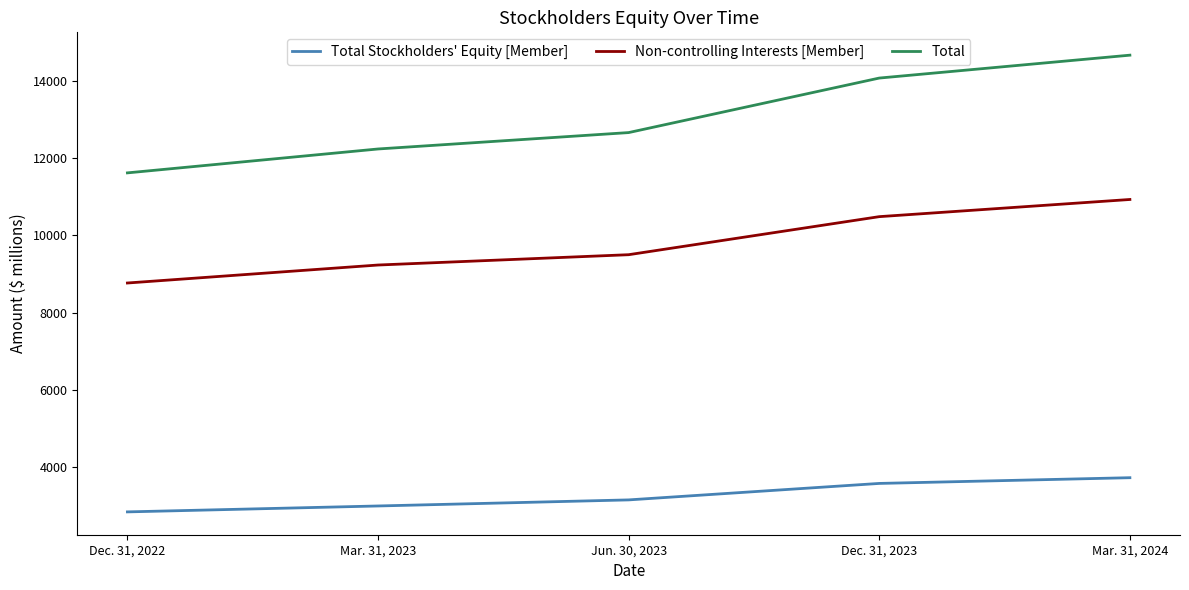

Does the chart display data point markers on the line(s)?

No